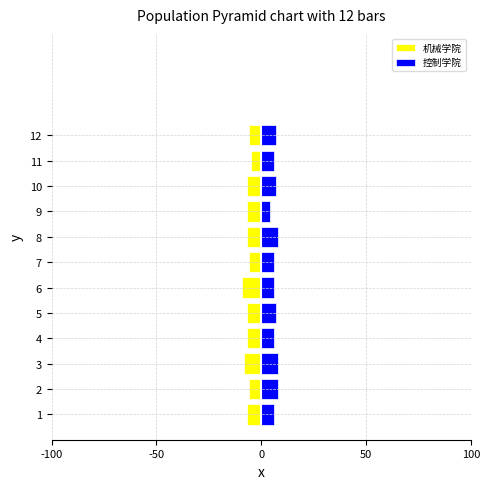

How many 控制学院 values are between 6 and 8?

11